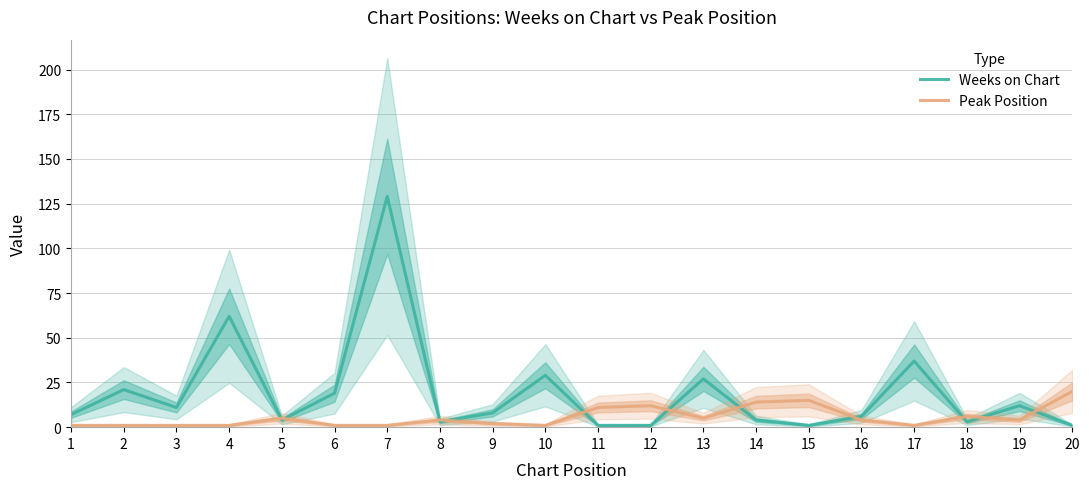

Reading left to right, extract all data points from this chart.

Weeks on Chart: 1=7	2=21	3=11	4=62	5=4	6=19	7=129	8=3	9=8	10=29	11=1	12=1	13=27	14=4	15=1	16=6	17=37	18=3	19=12	20=1
Peak Position: 1=1	2=1	3=1	4=1	5=5	6=1	7=1	8=4	9=2	10=1	11=11	12=12	13=5	14=14	15=15	16=4	17=1	18=6	19=4	20=20